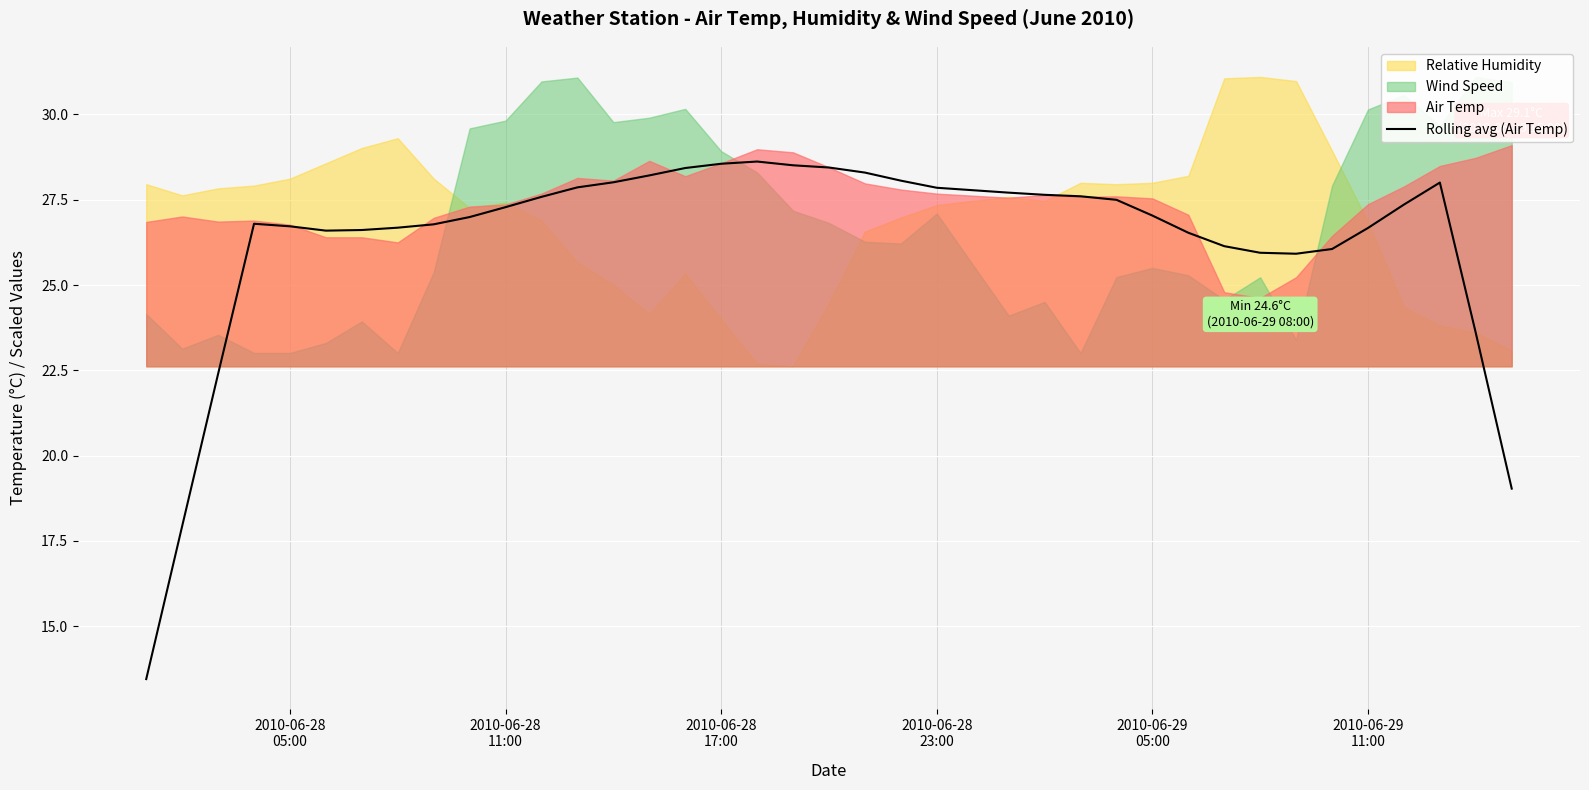

How many values exceed 27?

20